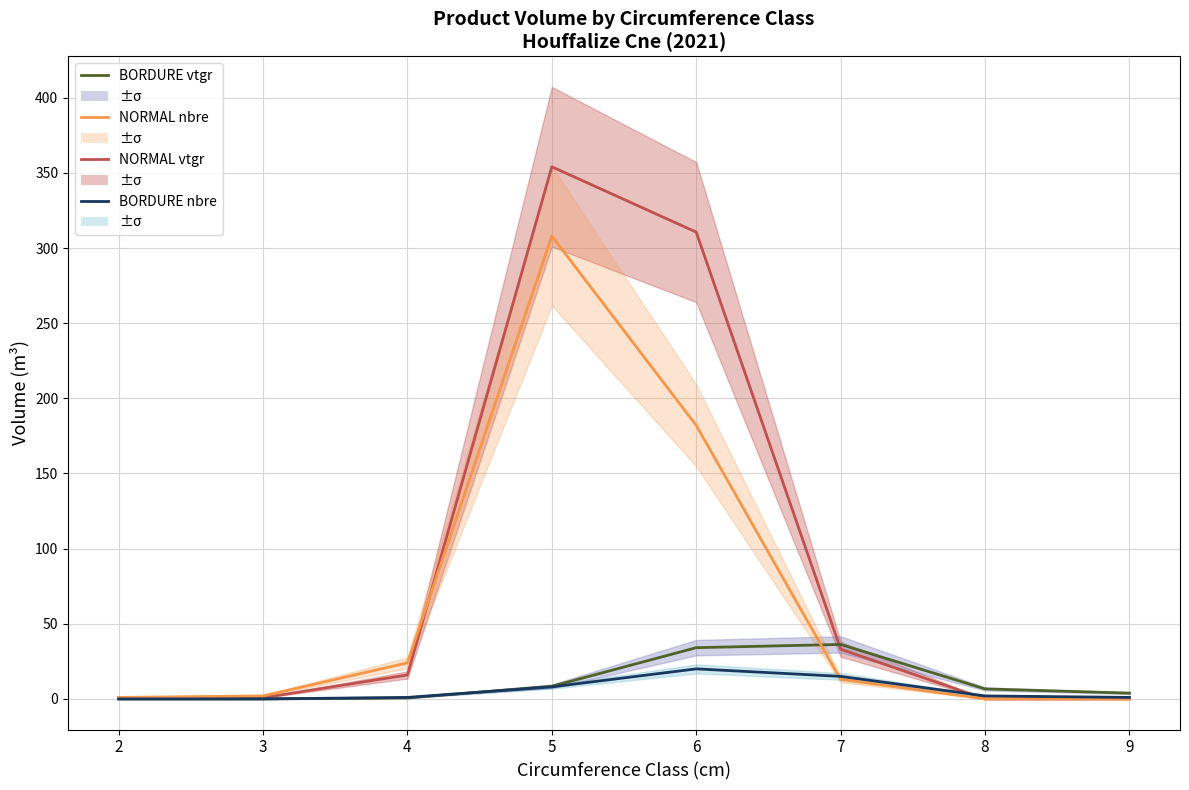

What is the spread (max minus min) of values at 5?

346.1